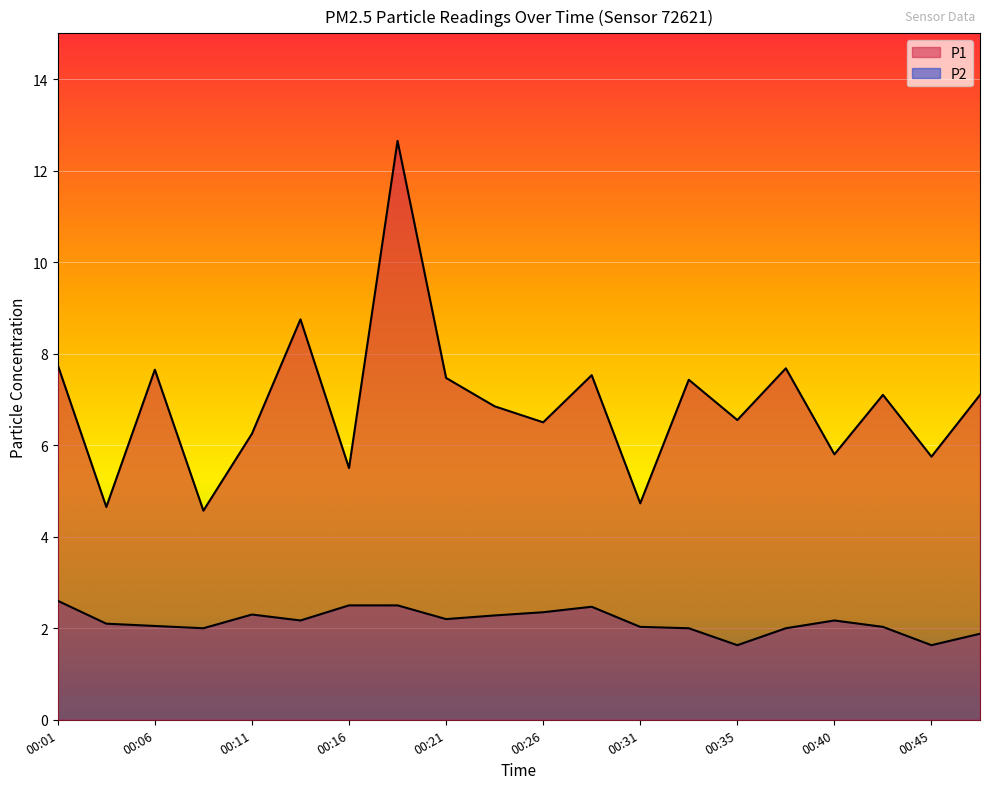

How many data points in P1 are less than 7?

10